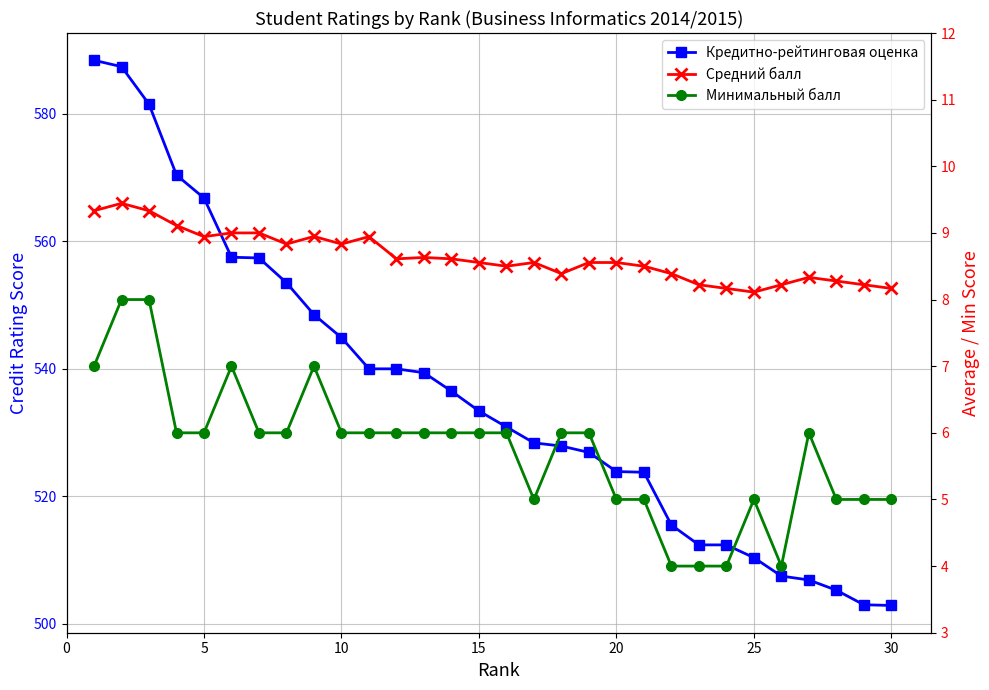

List the labels in order of Кредитно-рейтинговая оценка value, smallest first.

29, 28, 27, 26, 25, 24, 22, 23, 21, 20, 19, 18, 17, 16, 15, 14, 13, 12, 10, 11, 9, 8, 35, 30, 25, 20, 15, 10, 5, 0